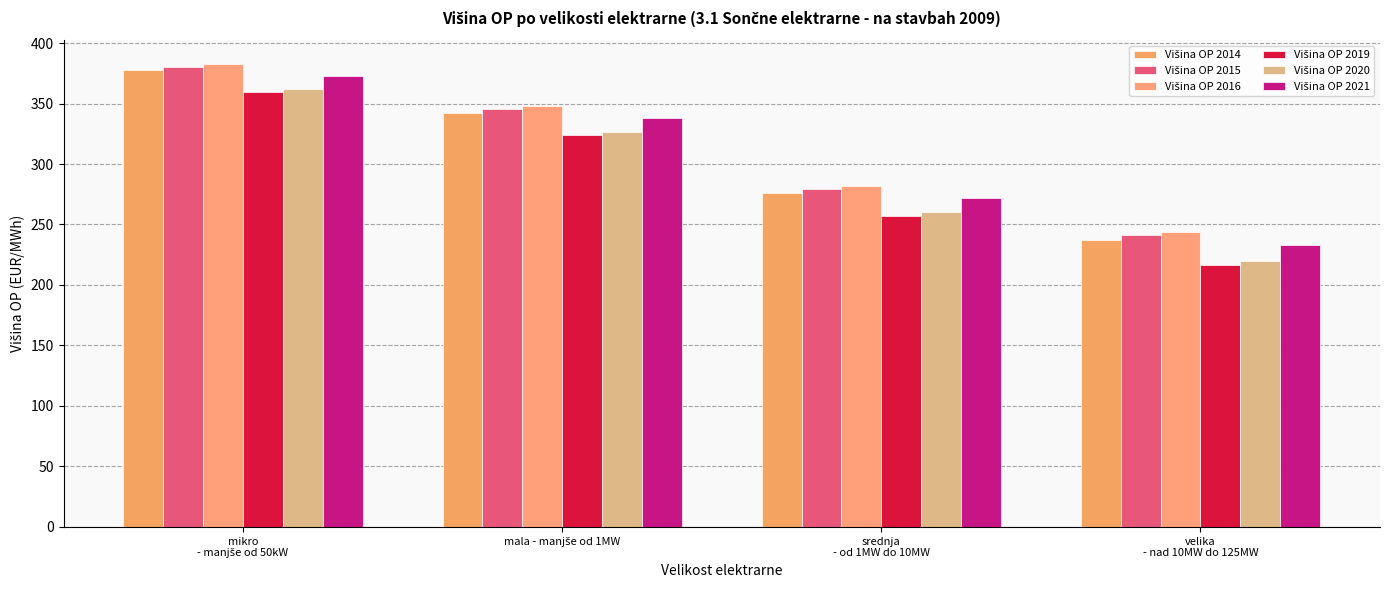

How many bars are there in total?

24